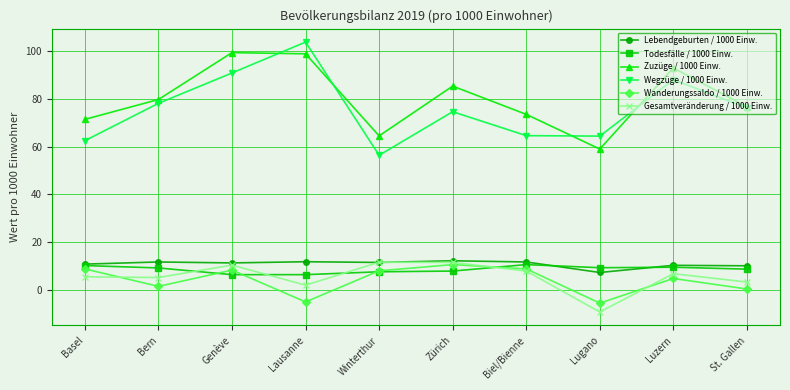

Between Biel/Bienne and Luzern, which series saw the biggest shift?

Wegzüge / 1000 Einw.